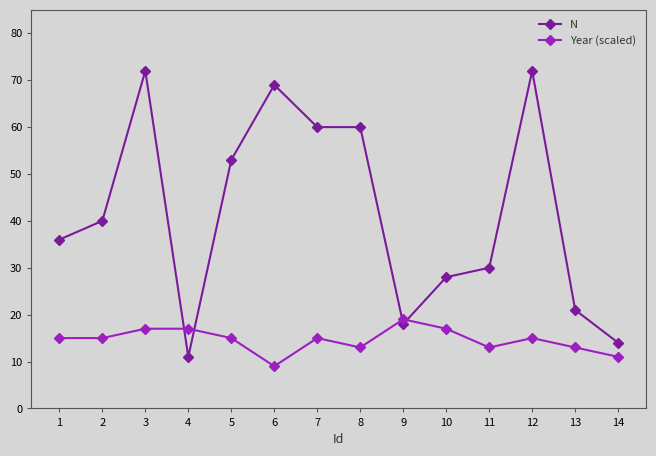

Reading left to right, list all the values displayed in this chart.

N: 36	40	72	11	53	69	60	60	18	28	30	72	21	14
Year (scaled): 15	15	17	17	15	9	15	13	19	17	13	15	13	11